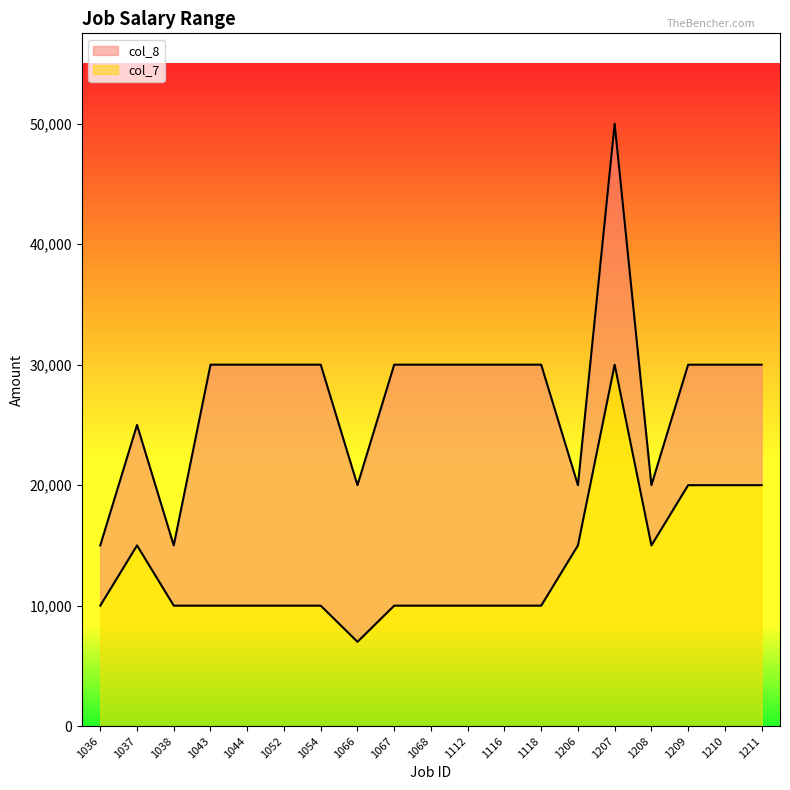

List the series in order of their overall mean, lowest first.

col_7, col_8